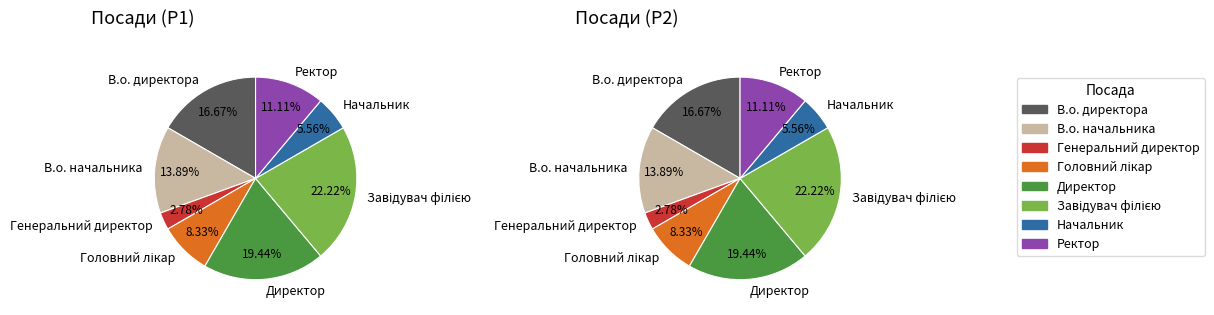

Does any single category account for the majority?

No